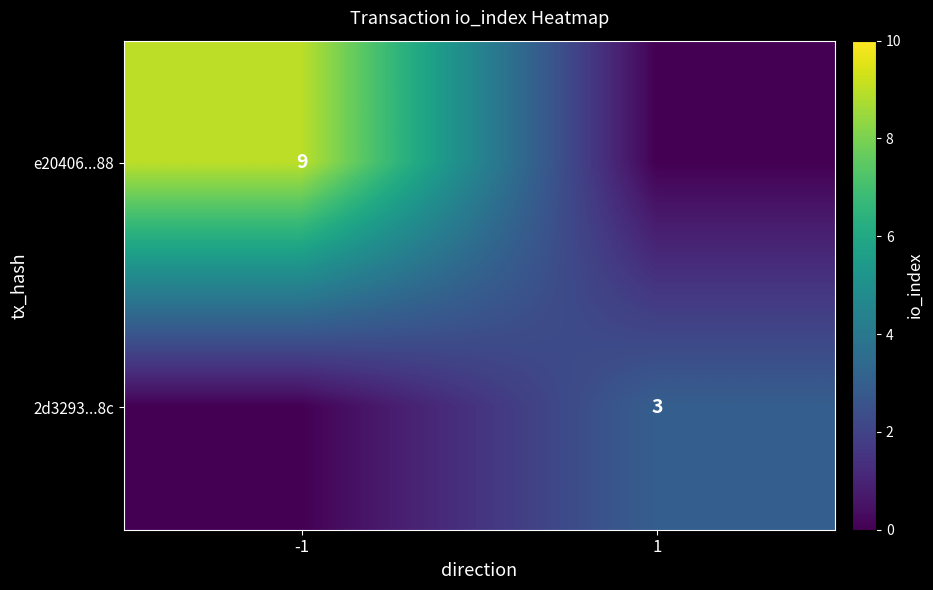

Is it true that 2d3293...8c equals 3 at 1?

True